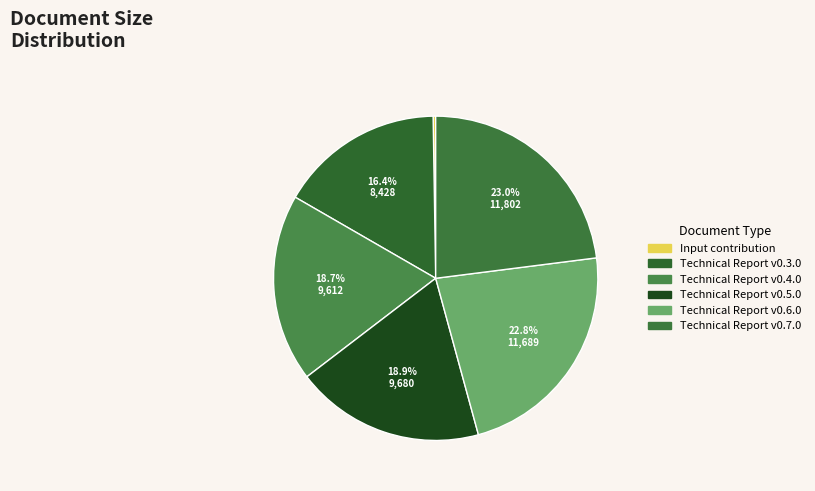

Does Technical Report v0.5.0 represent more than half of the total?

No